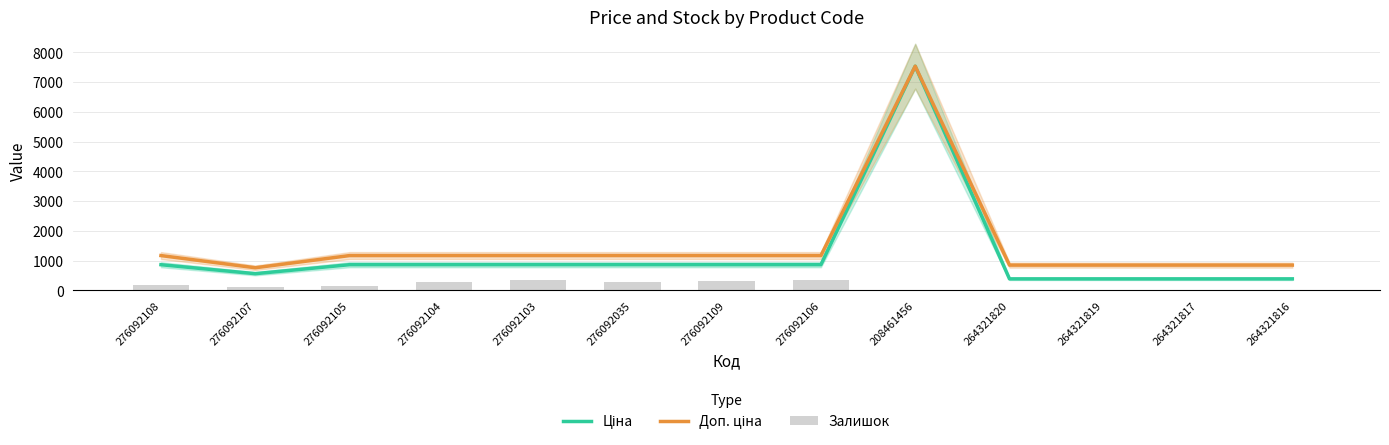

List the series in order of their peak value, lowest first.

Залишок, Ціна, Доп. ціна